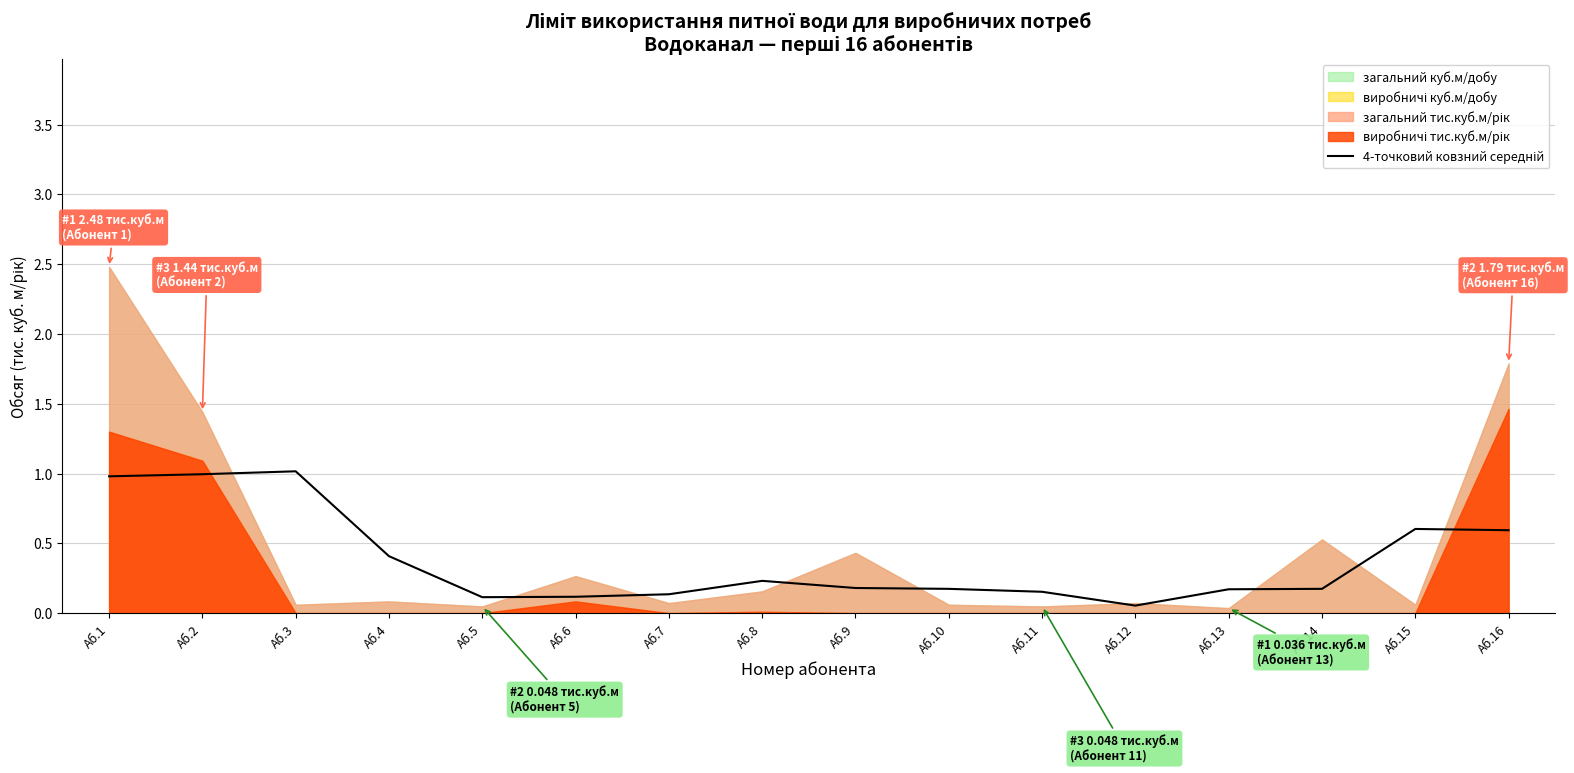

True or false: the data shows 1.0 at Аб.3.

True